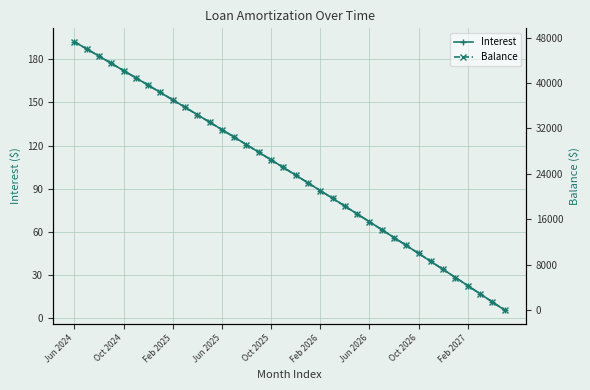

The Interest series shows 8.6 at Feb 2027. True or false?

False